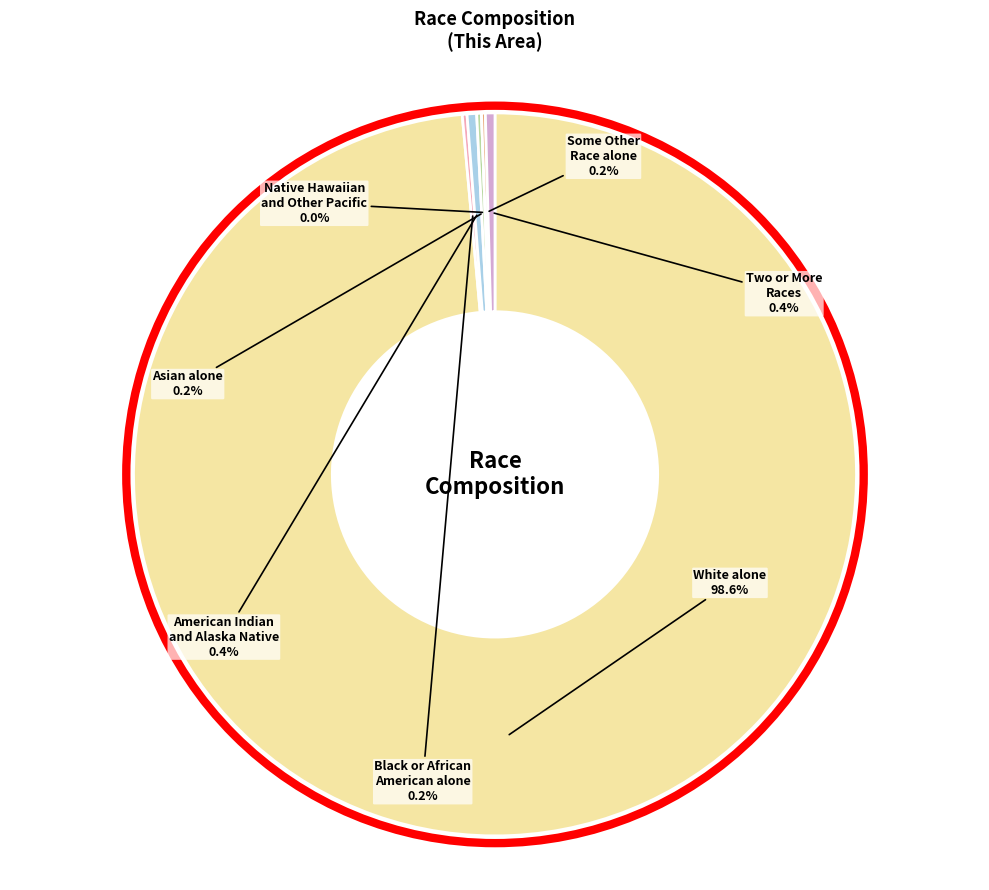

Which category has the smallest portion of the pie?

Native Hawaiian and Other Pacific